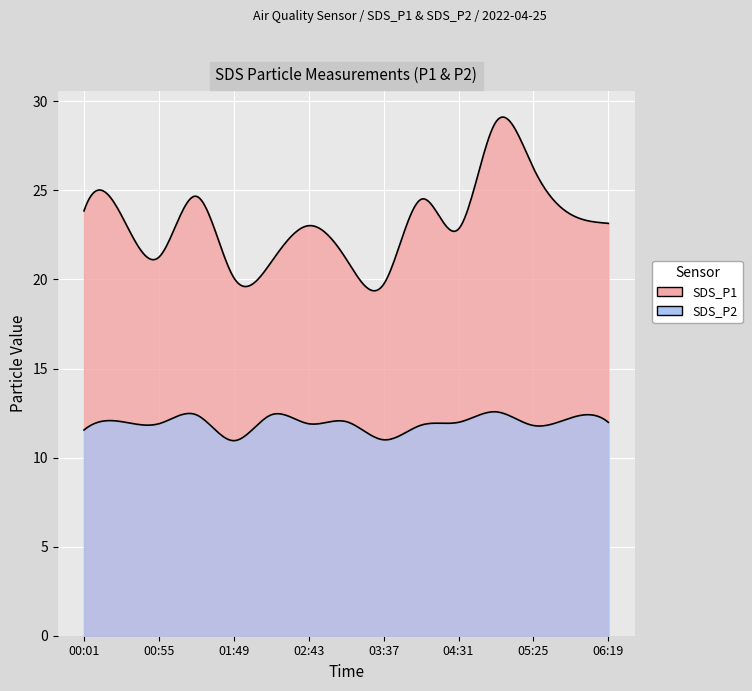

Which category has the highest value across all series?

04:58